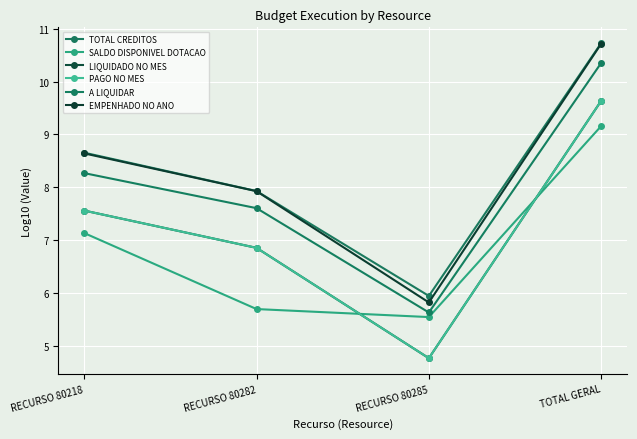

True or false: A LIQUIDAR and EMPENHADO NO ANO intersect in this chart.

False